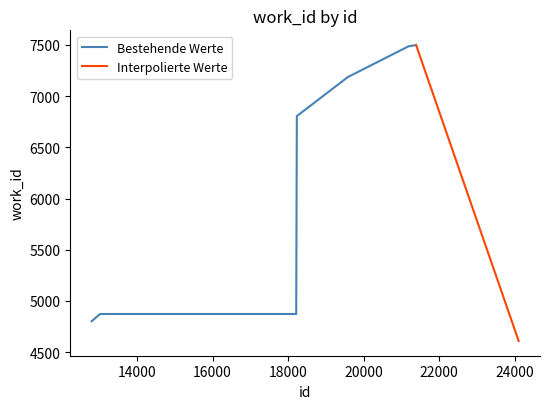

The value at 18216 is 7163. True or false?

False